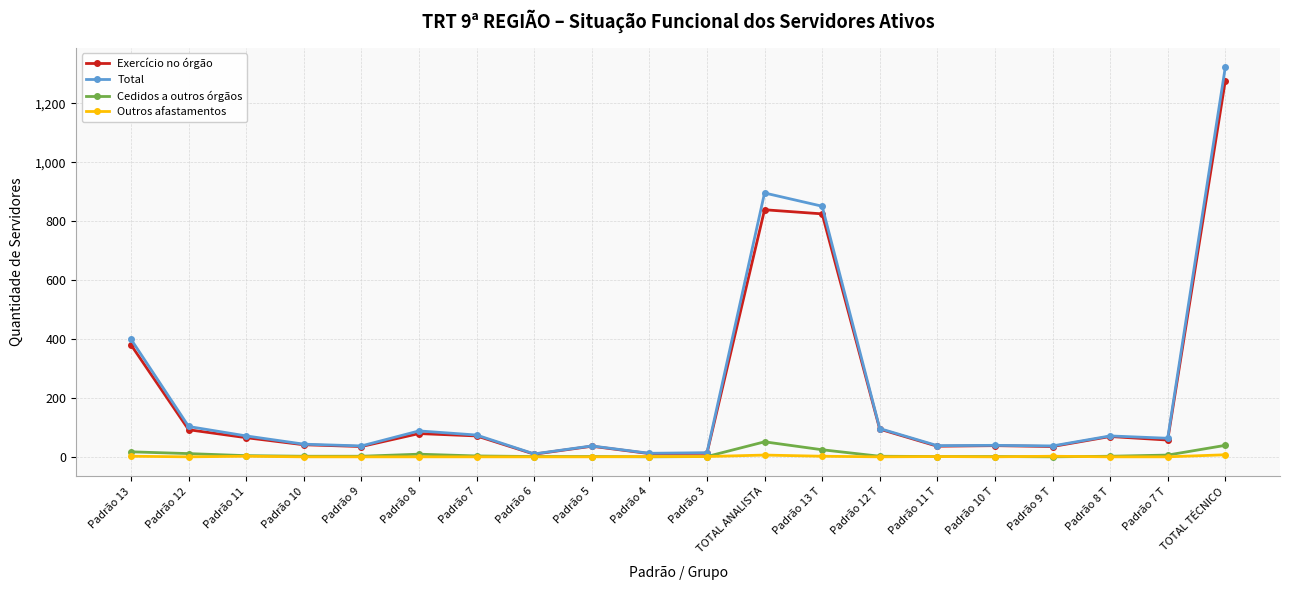

Rank the series by their maximum value, from highest to lowest.

Total, Exercício no órgão, Cedidos a outros órgãos, Outros afastamentos